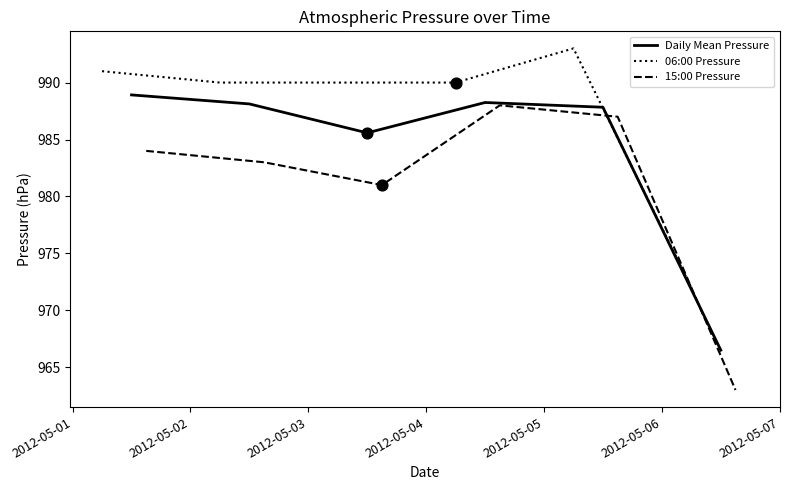

Which series has the largest Y range (max minus min)?

15:00 Pressure